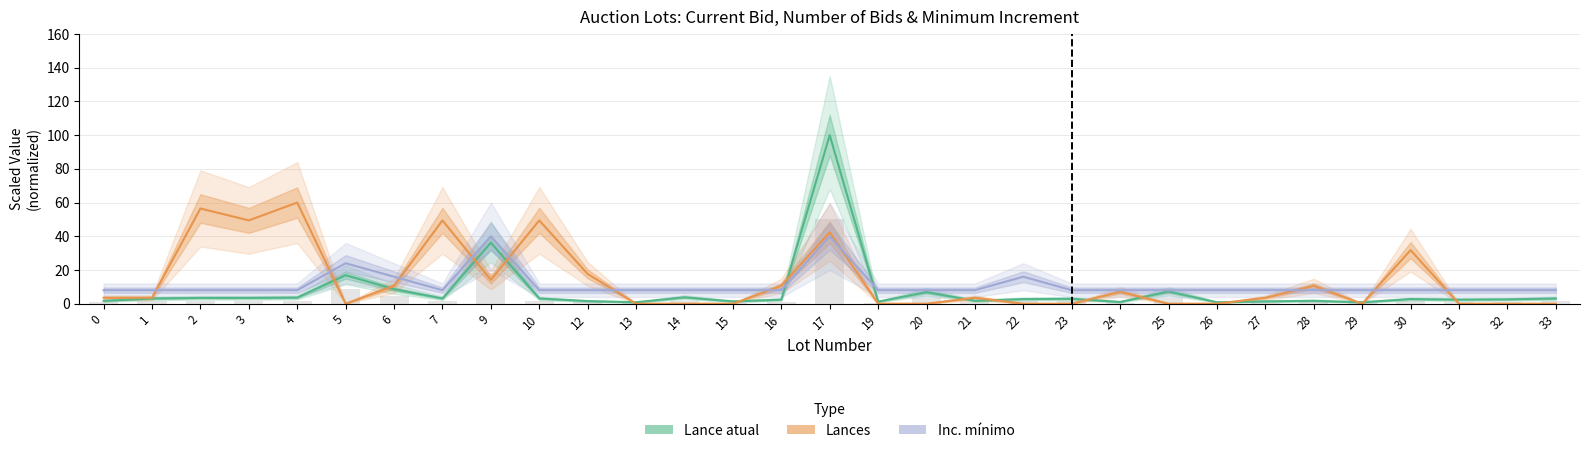

Which series has the largest range (max minus min)?

Lance atual